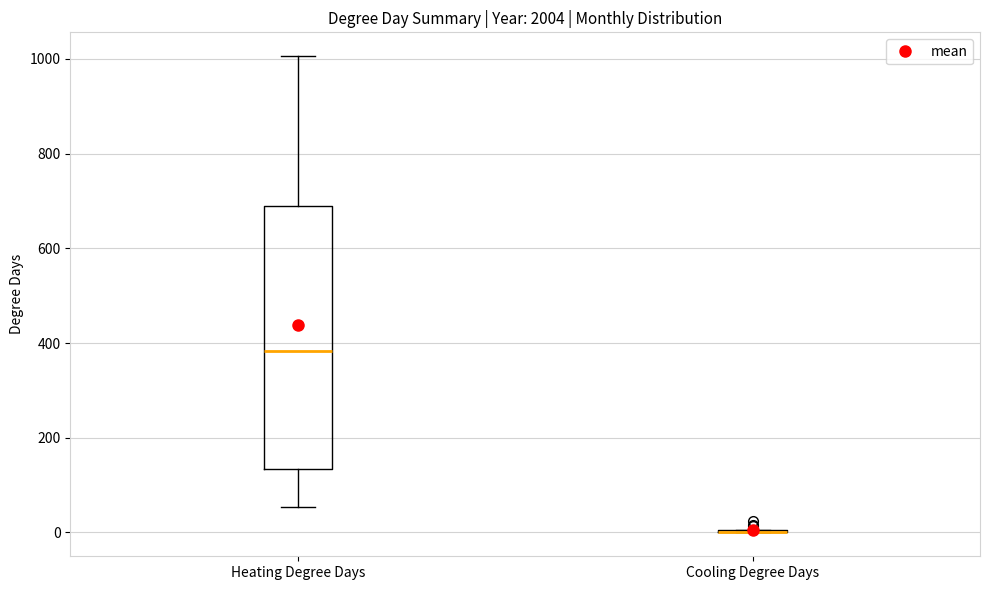

Reading left to right, transcribe this box plot: for each box, give where its median line is, the range the box spans, and where its two whiskers end, as read against the y-axis. The values are not printed on the chart, so give them approximately, as read against the axis.

Heating Degree Days: median 380, box 140 to 680, whiskers 60 to 1000
Cooling Degree Days: box collapsed to a line at 0, whiskers 0 to 0